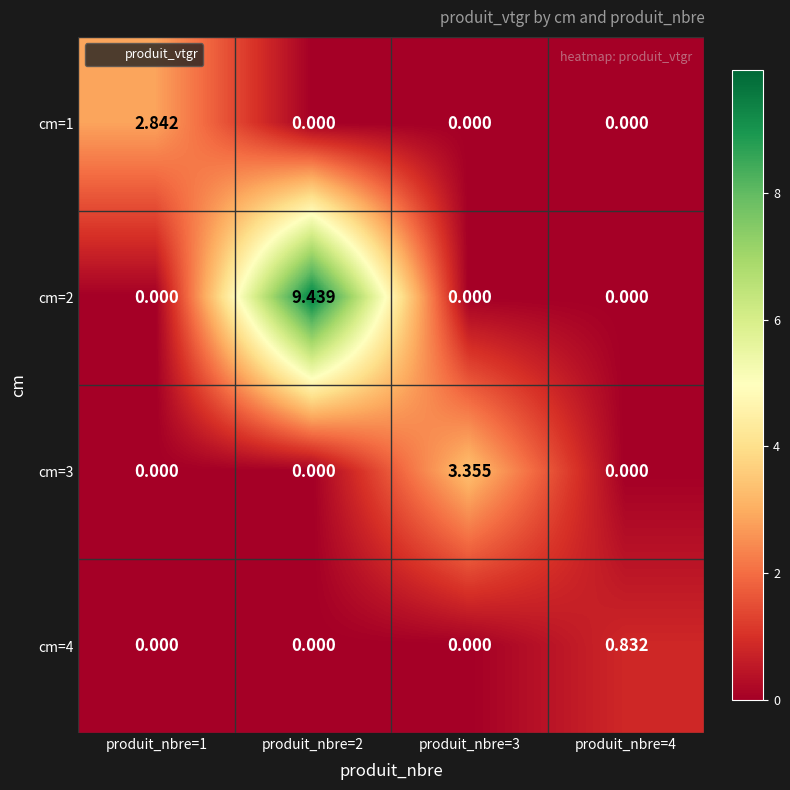

Is the value of cm=2 at produit_nbre=2 greater than the value of cm=4 at produit_nbre=2?

Yes